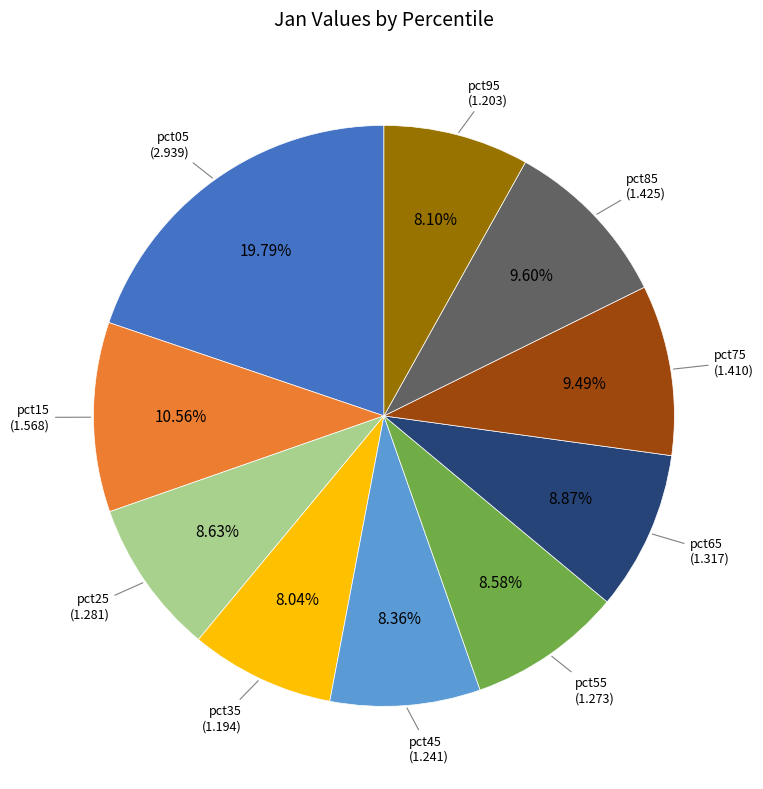

Does any single category account for the majority?

No